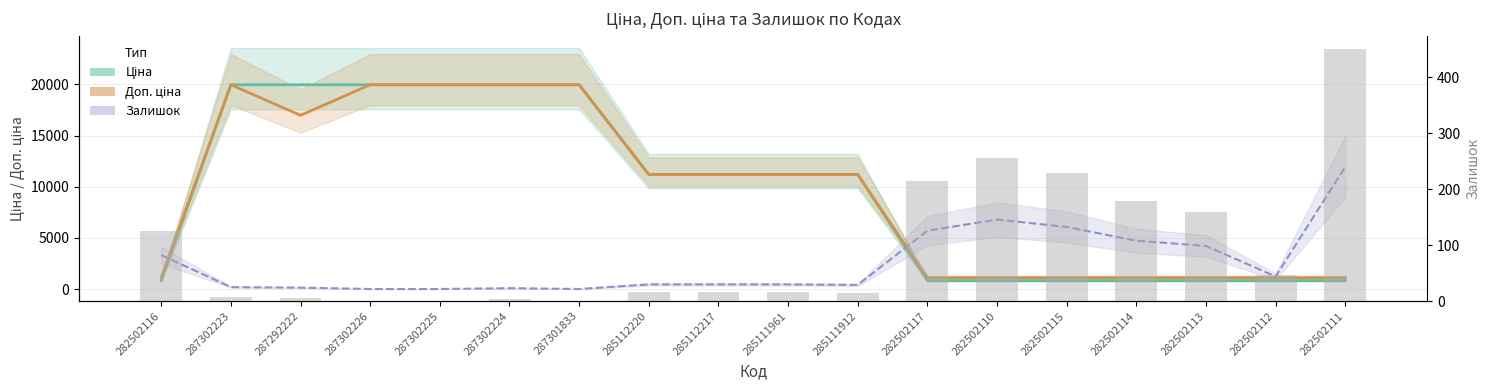

Reading right to left, transcribe all the data shown in this chart.

Ціна: 282502111=818.5	282502112=818.5	282502113=818.5	282502114=818.5	282502115=818.5	282502110=818.5	282502117=818.5	285111912=11188.2	285111961=11188.2	285112217=11188.2	285112220=11188.2	287301833=19964.2	287302224=19964.2	287302225=19964.2	287302226=19964.2	287292222=19964.2	287302223=19964.2	282502116=818.5
Доп. ціна: 282502111=1109.2	282502112=1109.2	282502113=1109.2	282502114=1109.2	282502115=1109.2	282502110=1109.2	282502117=1109.2	285111912=11188.2	285111961=11188.2	285112217=11188.2	285112220=11188.2	287301833=19964.2	287302224=19964.2	287302225=19964.2	287302226=19964.2	287292222=16976.3	287302223=19964.2	282502116=1109.2
Залишок (scaled): 282502111=11952.0	282502112=1219.1	282502113=4213.7	282502114=4717.2	282502115=6068.8	282502110=6784.3	282502117=5697.7	285111912=397.5	285111961=450.5	285112217=450.5	285112220=450.5	287301833=0.0	287302224=79.5	287302225=0.0	287302226=0.0	287292222=132.5	287302223=185.5	282502116=3312.6
Залишок: 282502111=451.0	282502112=46.0	282502113=159.0	282502114=178.0	282502115=229.0	282502110=256.0	282502117=215.0	285111912=15.0	285111961=17.0	285112217=17.0	285112220=17.0	287301833=0.0	287302224=3.0	287302225=0.0	287302226=0.0	287292222=5.0	287302223=7.0	282502116=125.0